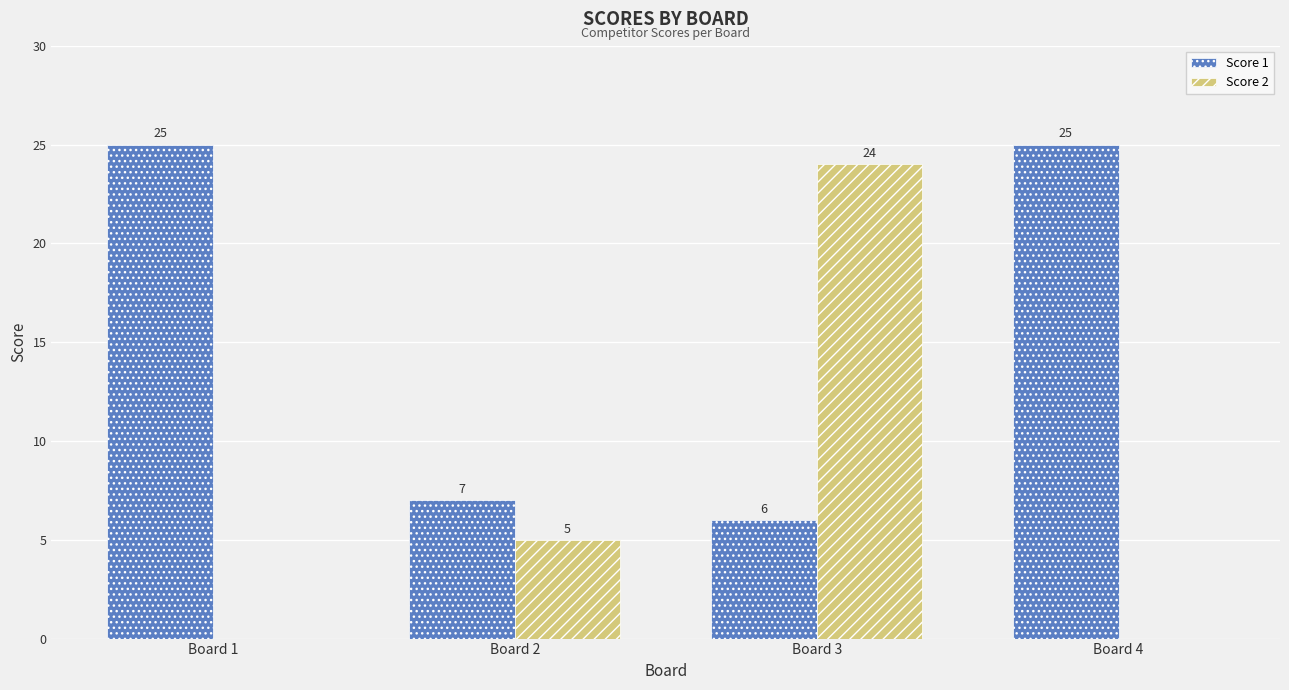

How many groups of bars are there?

4